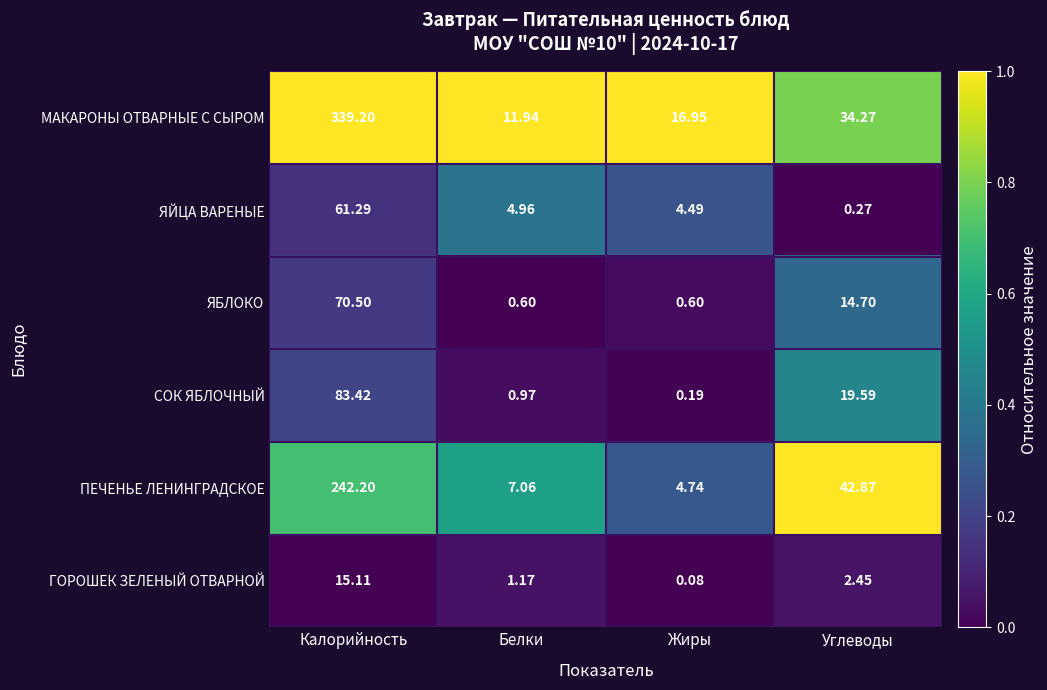

List the labels in order of СОК ЯБЛОЧНЫЙ value, largest first.

Калорийность, Углеводы, Белки, Жиры